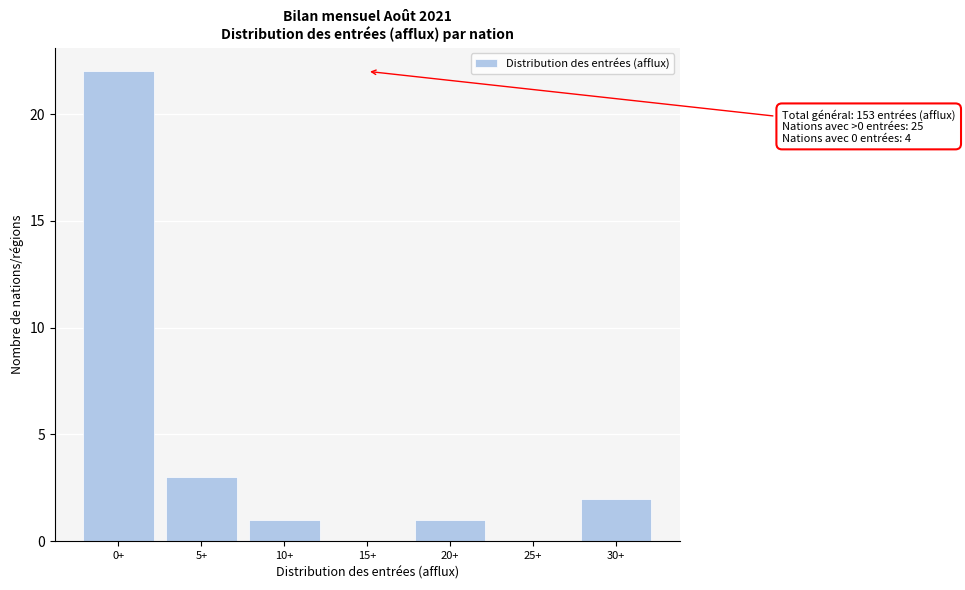

Reading right to left, transcribe all the data shown in this chart.

30+=2	25+=0	20+=1	15+=0	10+=1	5+=3	0+=22